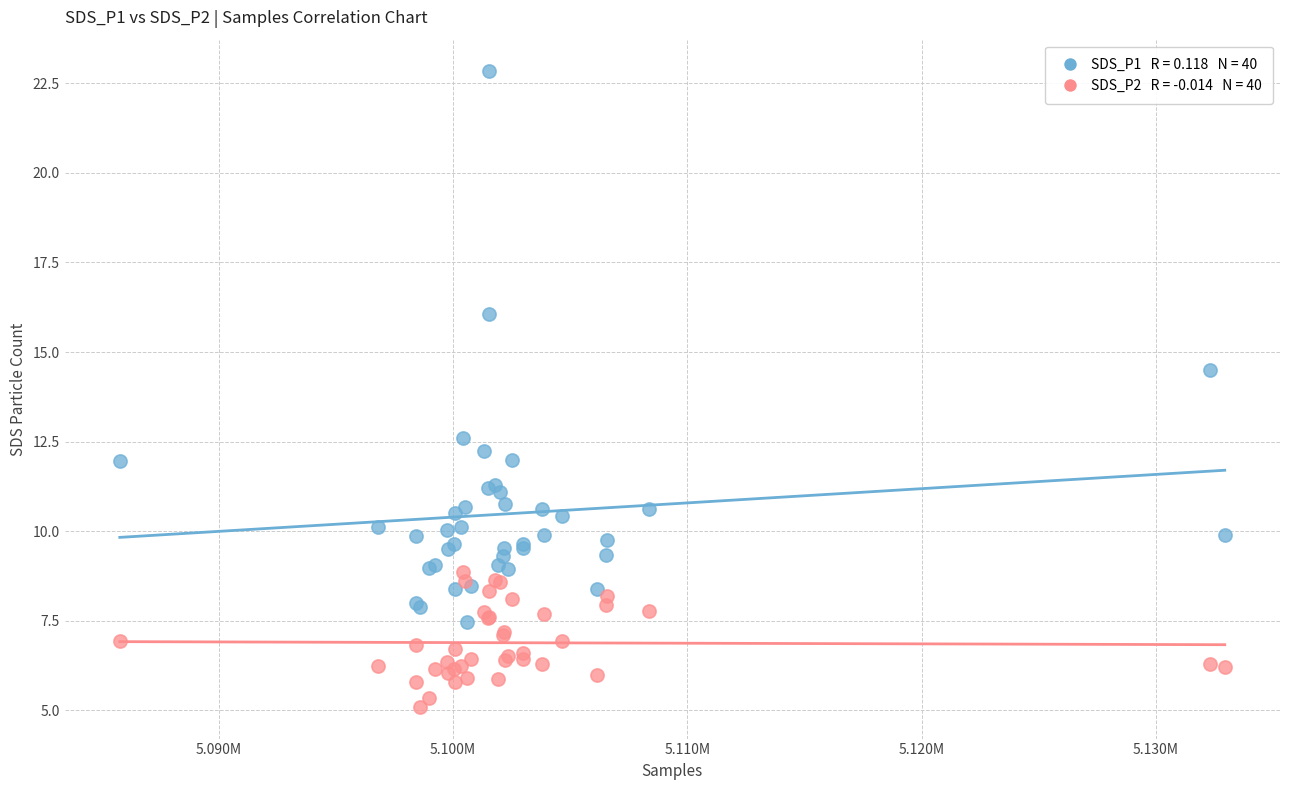

Across all series, what Y value is closest to 13?

12.6